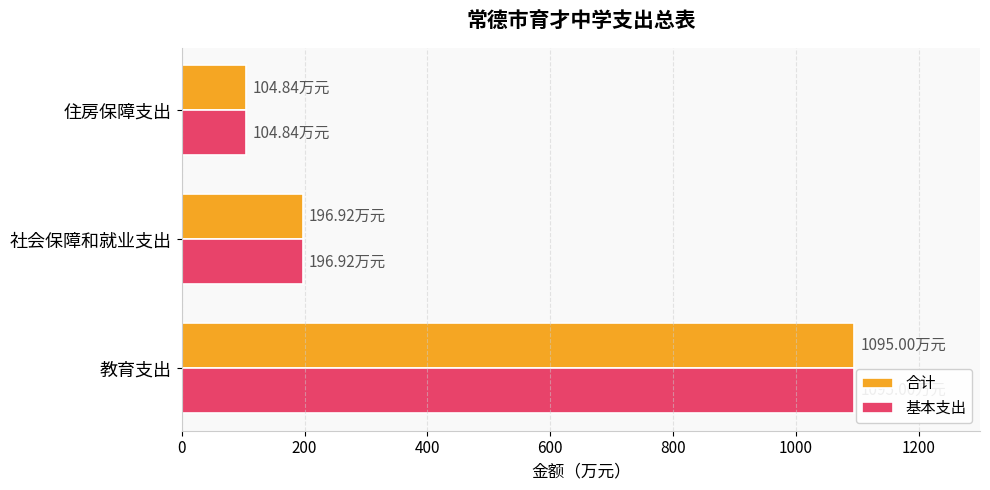

What is the minimum value shown in the chart?

104.8